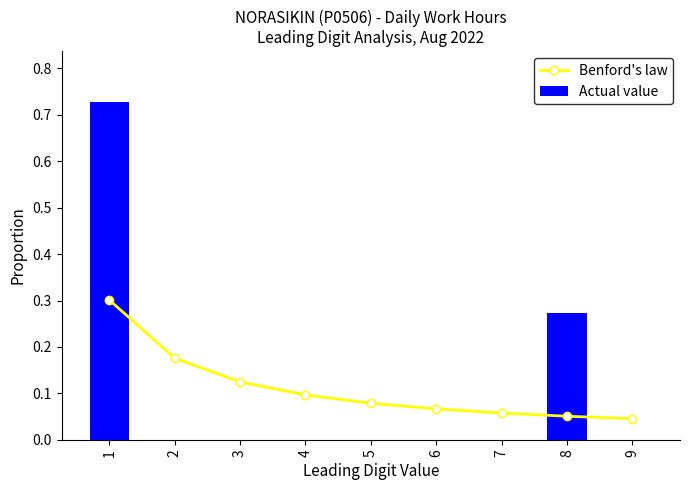

Rank the series at 1 from highest to lowest value.

Actual value, Benford's law